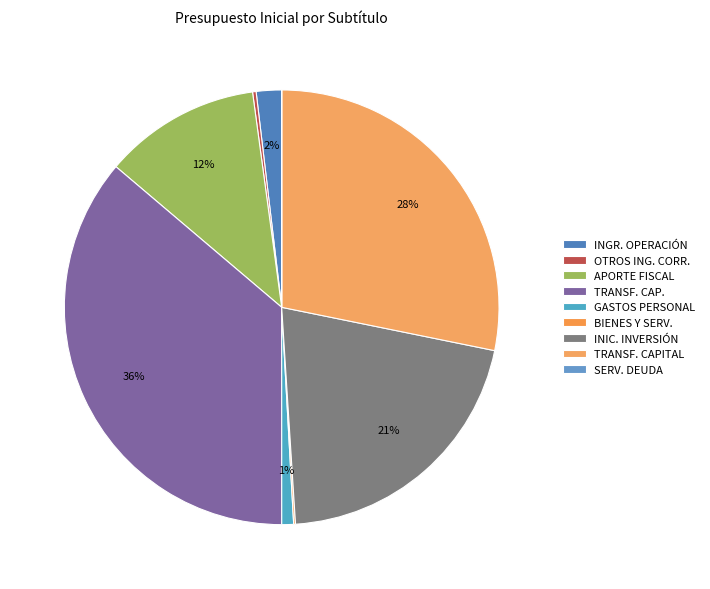

Which category has the smallest portion of the pie?

SERVICIO DE LA DEUDA